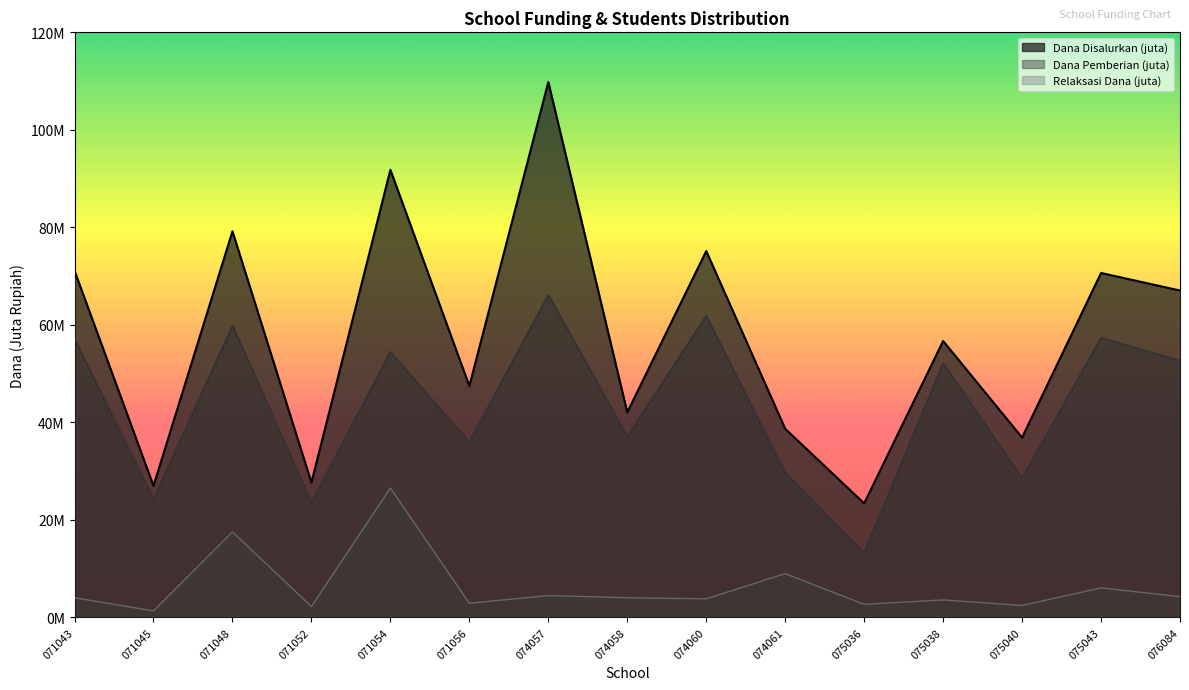

Count the number of data series in this chart.

3